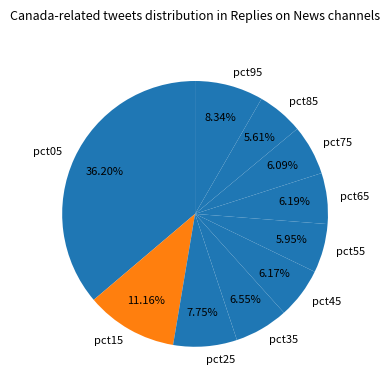

Which slice is the largest?

pct05